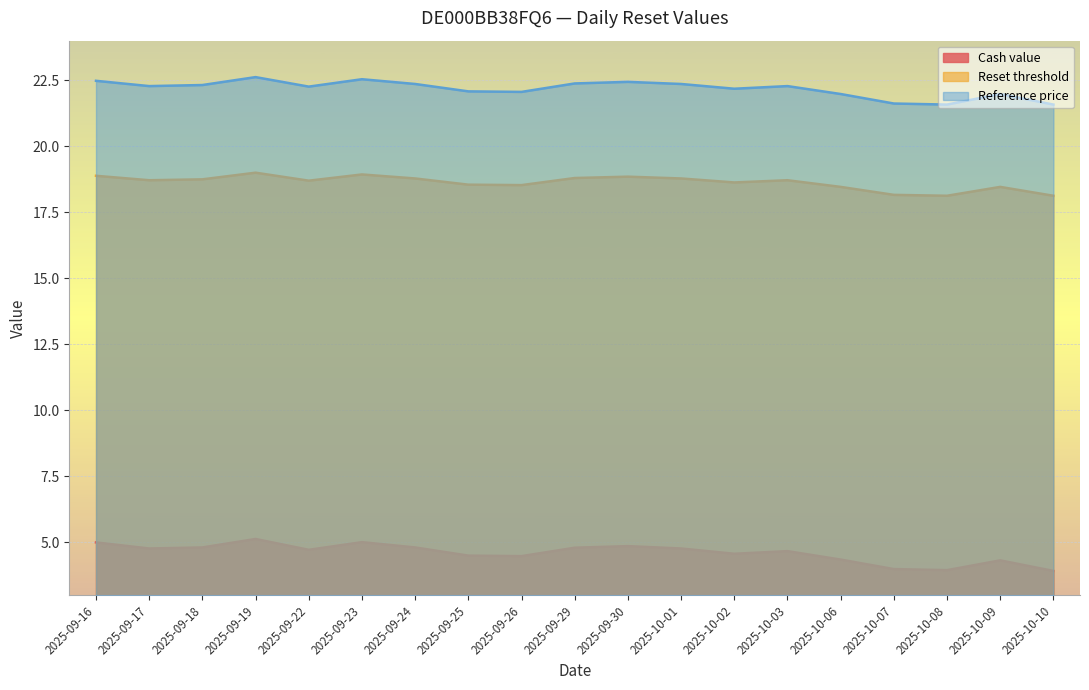

At how many categories does at least one series exceed 21?

19